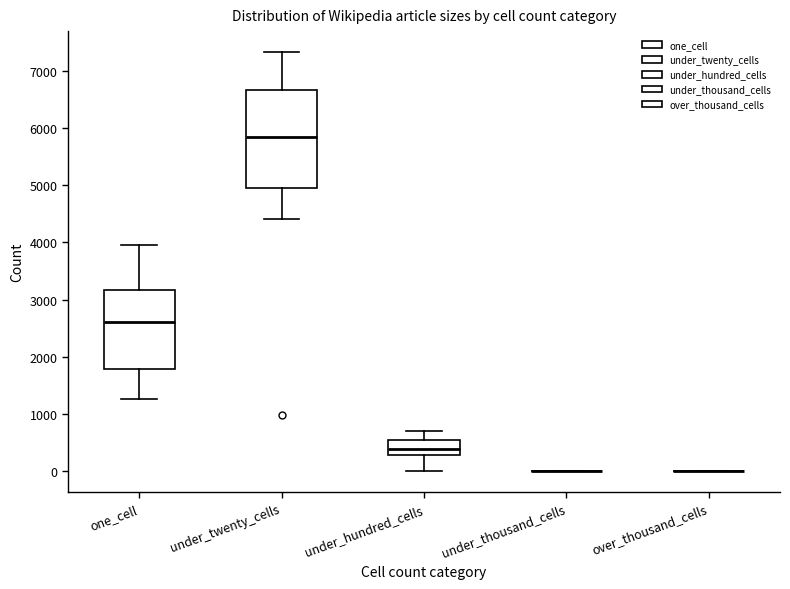

Reading left to right, read every box against the y-axis: the position of its median line, the range the box covers, and the ends of its whiskers. The values are not printed on the chart, so give them approximately, as read against the axis.

one_cell: median 2600, box 1800 to 3200, whiskers 1300 to 3900
under_twenty_cells: median 5800, box 5000 to 6700, whiskers 4400 to 7300
under_hundred_cells: median 400, box 300 to 500, whiskers 0 to 700
under_thousand_cells: box collapsed to a line at 0, whiskers 0 to 0
over_thousand_cells: box collapsed to a line at 0, whiskers 0 to 0